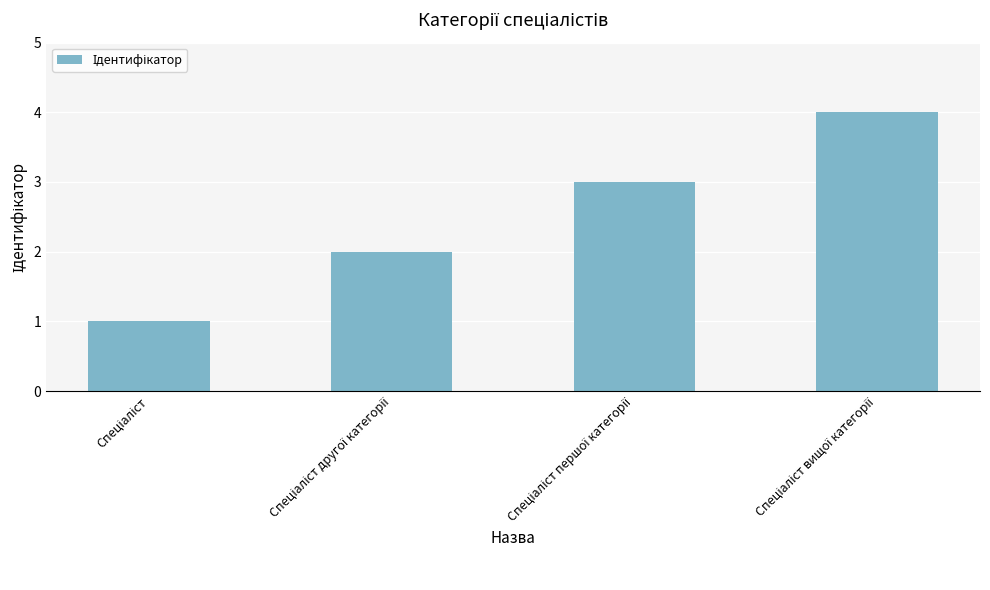

What is the maximum value shown in the chart?

4